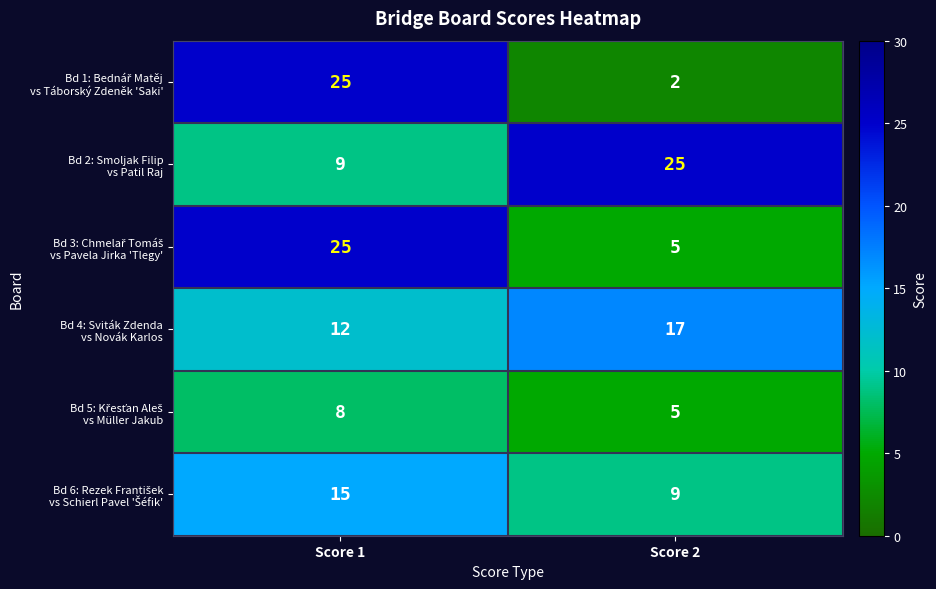

Which label corresponds to the smallest value in the chart?

Score 2